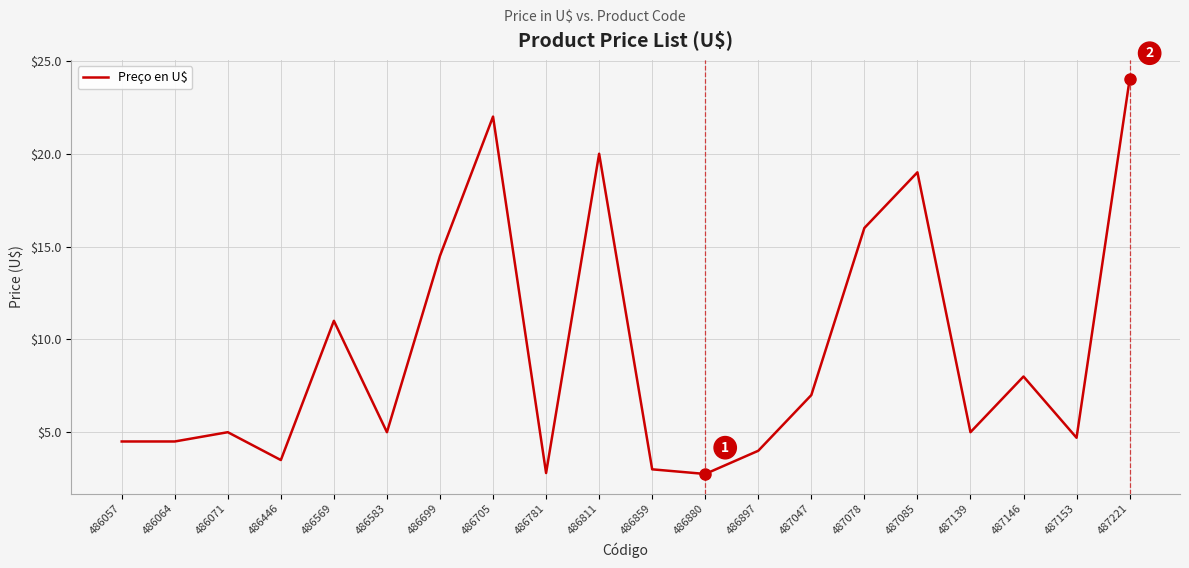

Which label corresponds to the largest value in the chart?

487221